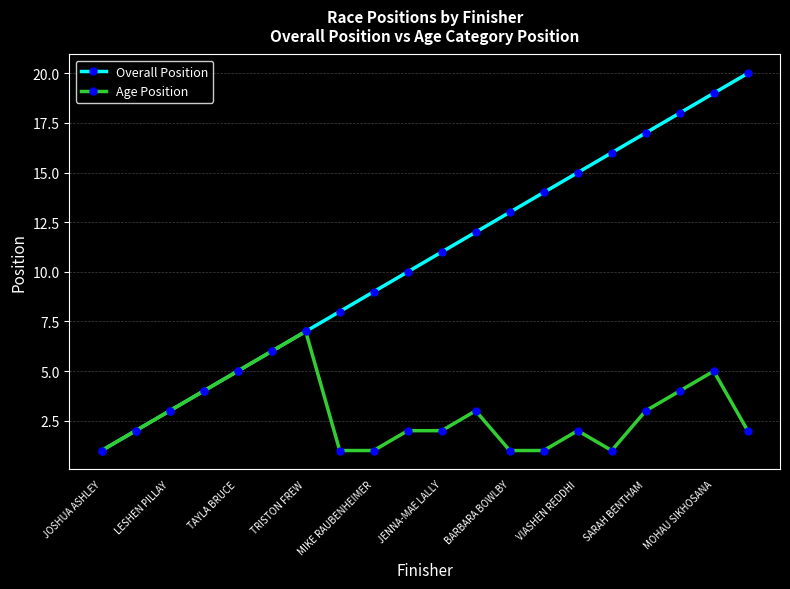

What is the difference between the maximum and minimum values in the Age Position series?

6